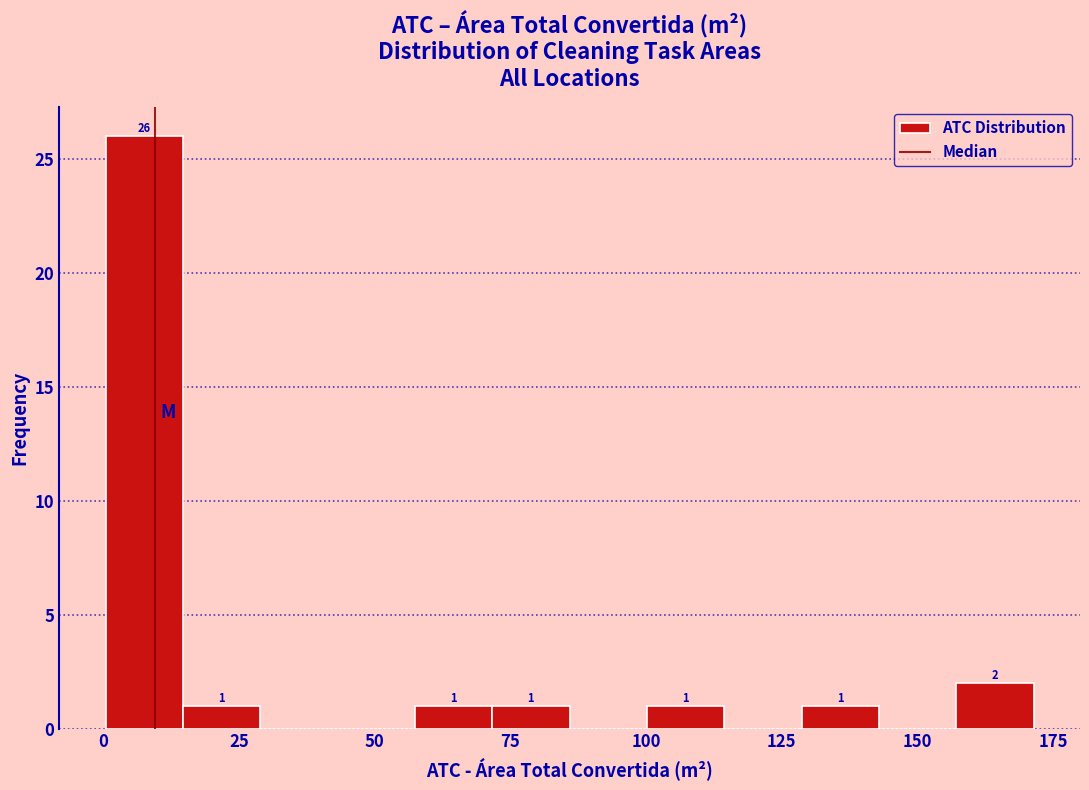

Around what value on the x-axis is the tallest bar? Give the approximate position of its centre, as read against the axis.

10